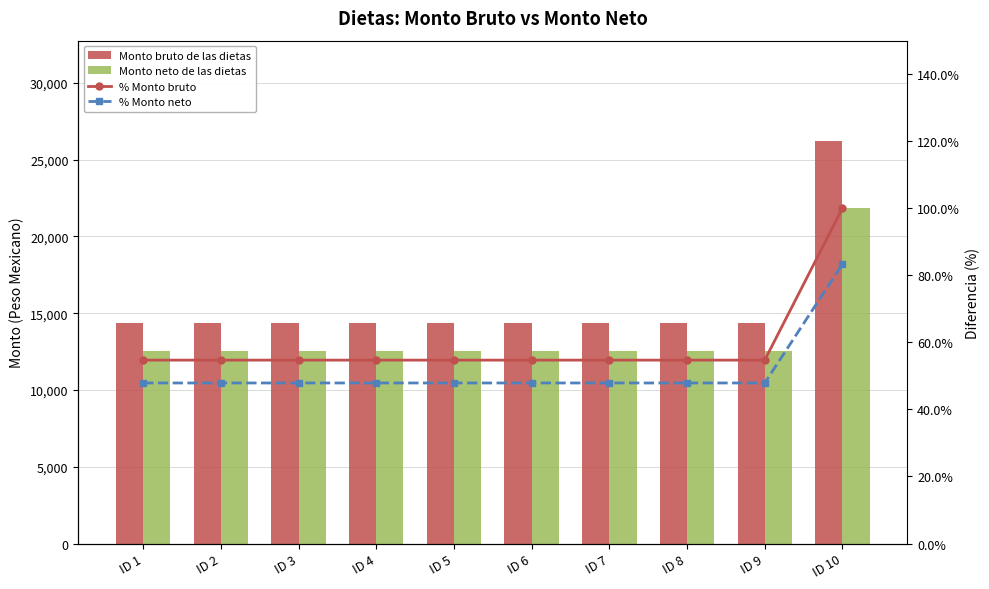

Is the value of % Monto bruto at ID 5 greater than the value of Monto bruto de las dietas at ID 6?

No